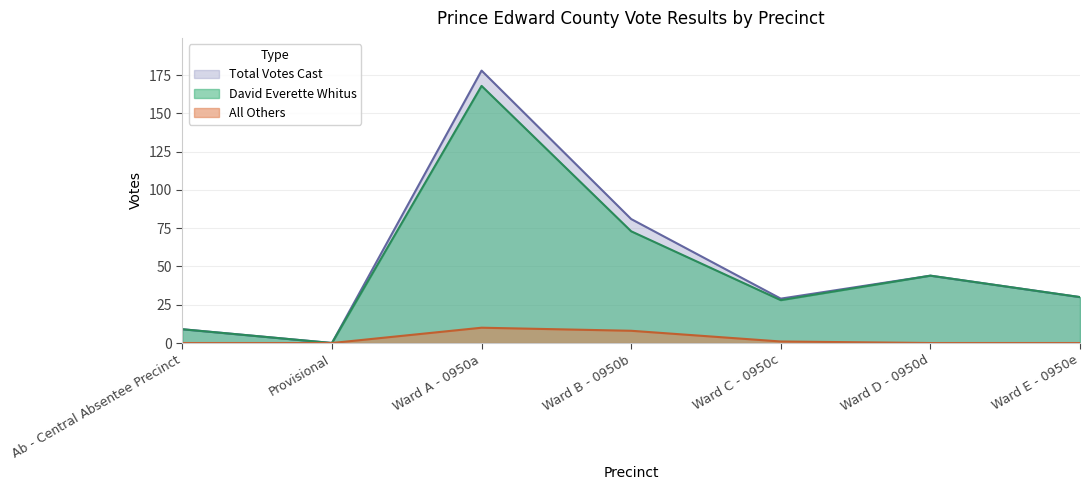

What is the difference between the maximum and minimum values in the All Others series?

10